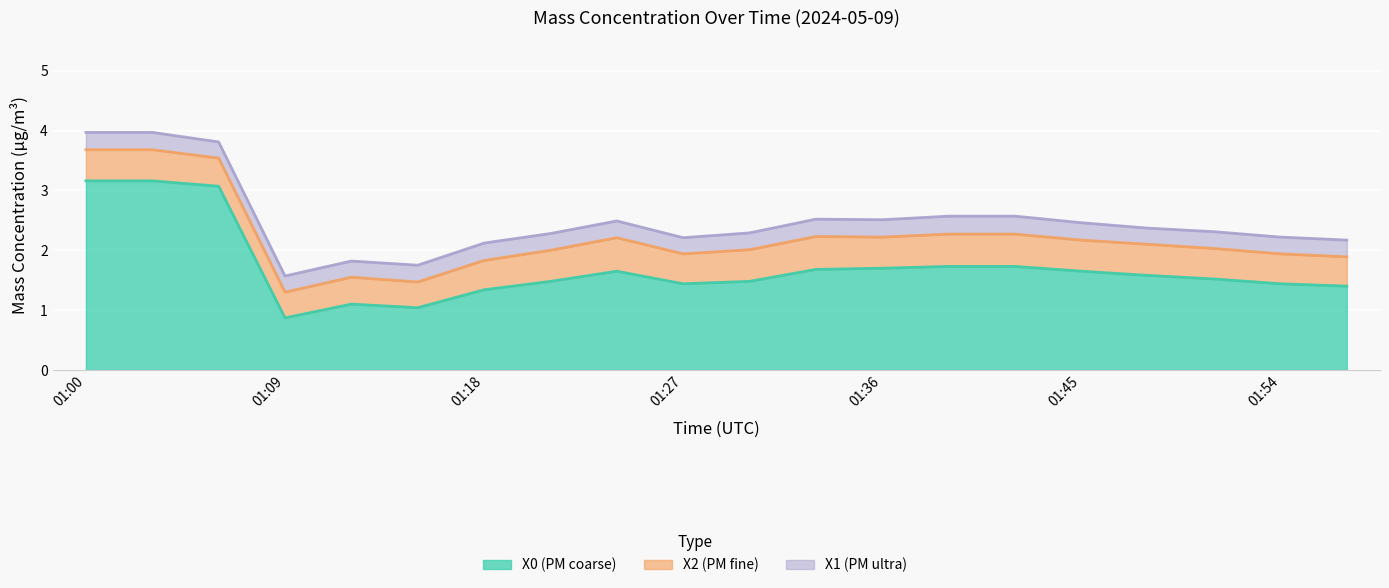

What value does the X1 (PM ultra) series have at 01:09?

0.3